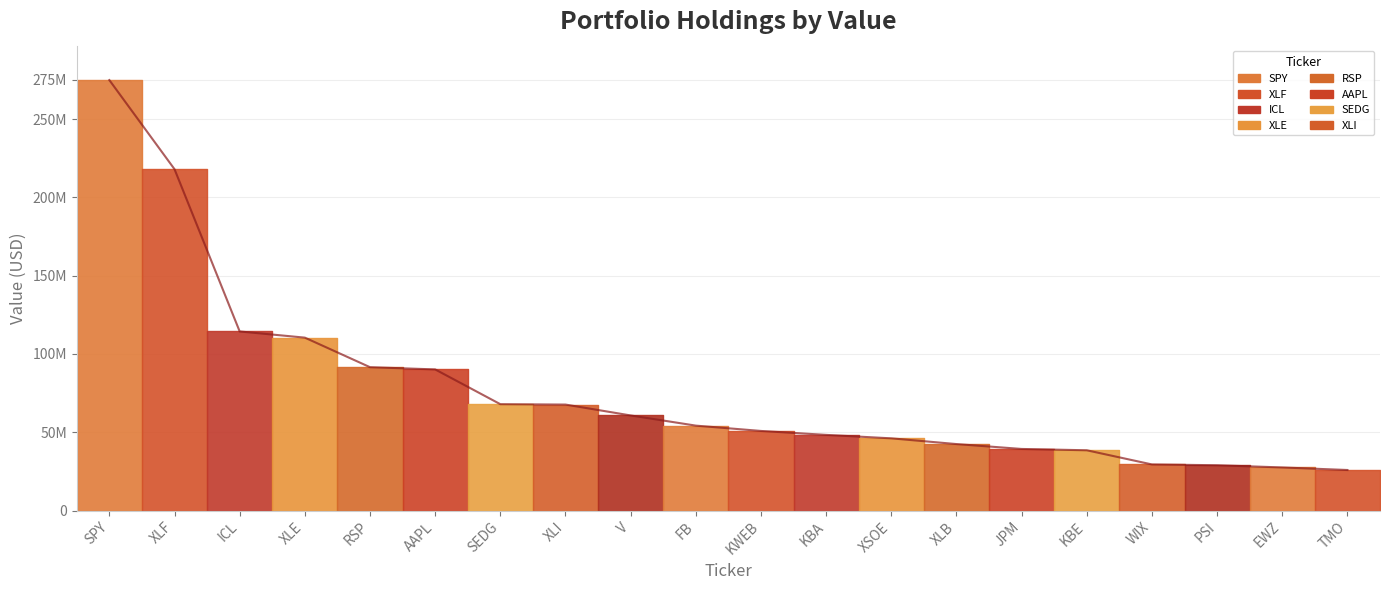

True or false: the data has more than 1 interior local peaks.

False